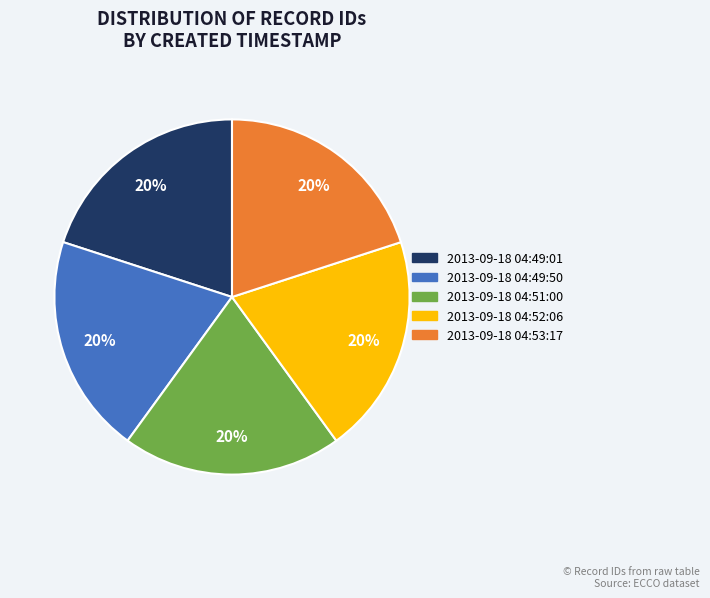

True or false: 2013-09-18 04:49:50 accounts for 12% of the total.

False